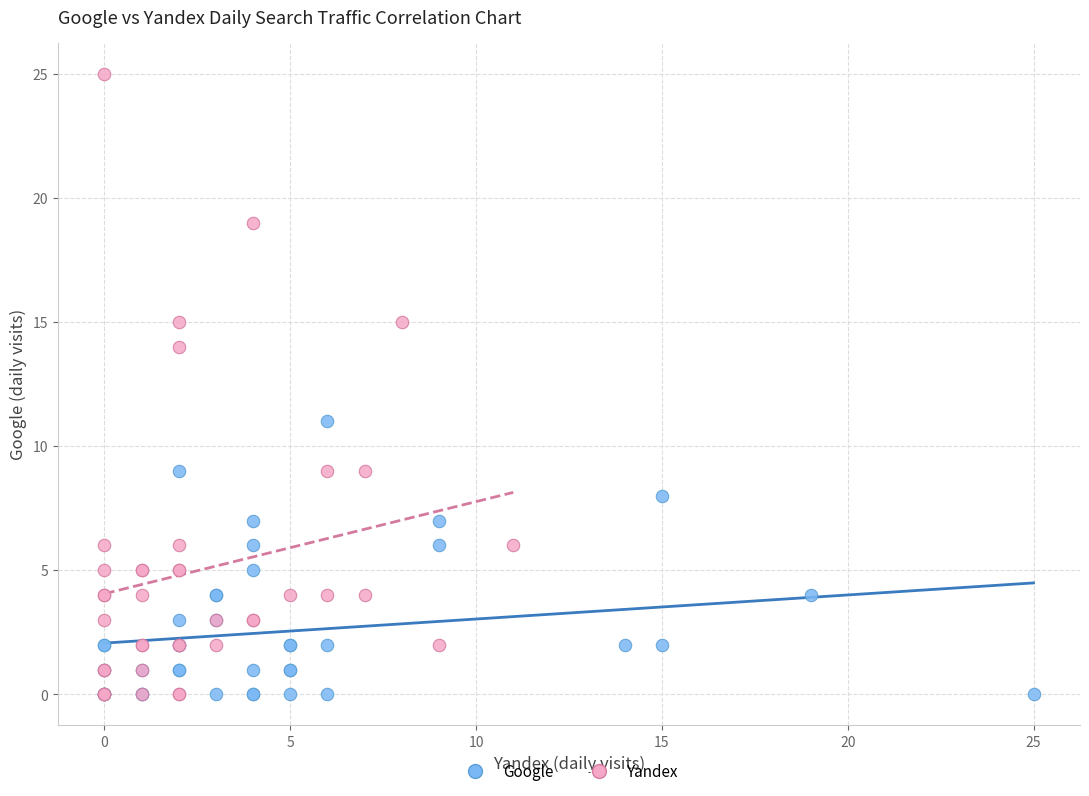

Which series has the largest Y range (max minus min)?

Yandex